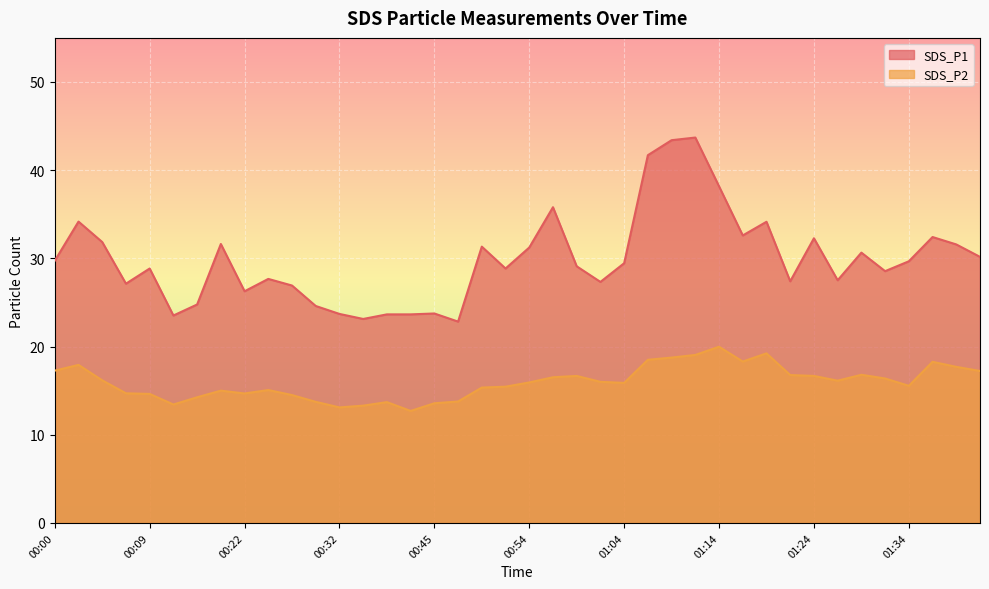

Reading right to left, transcribe all the data shown in this chart.

SDS_P1: 30.2	31.6	32.4	29.7	28.6	30.6	27.5	32.3	27.4	34.1	32.6	38.2	43.7	43.4	41.7	29.4	27.3	29.1	35.8	31.2	28.9	31.3	22.8	23.8	23.6	23.6	23.1	23.7	24.6	26.9	27.7	26.3	31.6	24.8	23.5	28.9	27.1	31.9	34.2	29.7
SDS_P2: 17.2	17.7	18.3	15.6	16.4	16.8	16.1	16.7	16.8	19.2	18.3	20.0	19.1	18.8	18.5	15.9	16.0	16.7	16.5	15.9	15.4	15.3	13.8	13.6	12.7	13.7	13.3	13.1	13.7	14.5	15.1	14.7	15.0	14.2	13.4	14.6	14.7	16.2	17.9	17.3